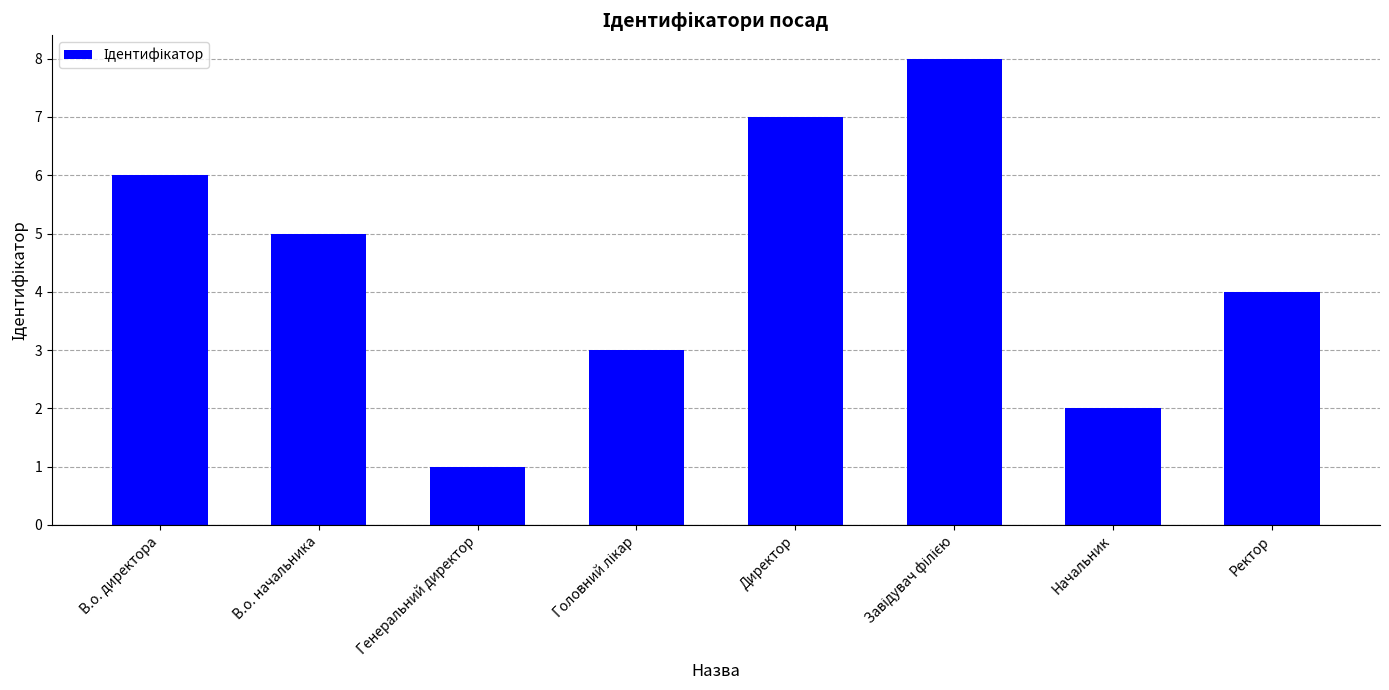

What is the difference between the second highest and second lowest values?

5